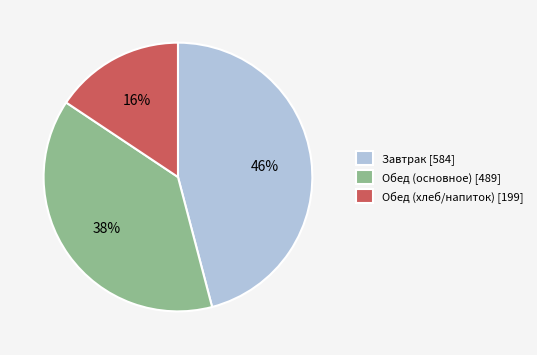

Count the number of slices in the pie.

3